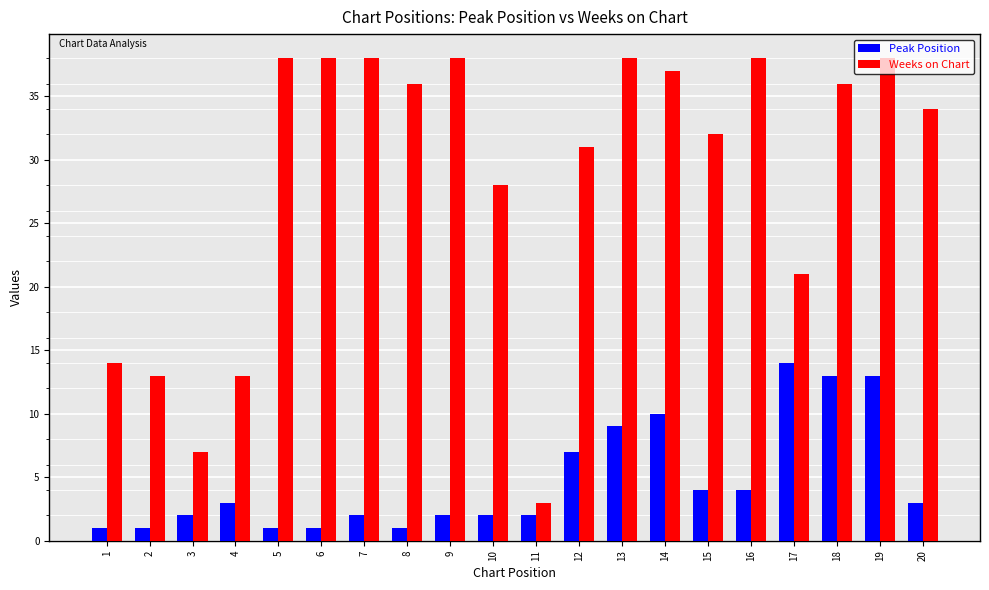

Is the value of Peak Position at 17 greater than the value of Weeks on Chart at 15?

No